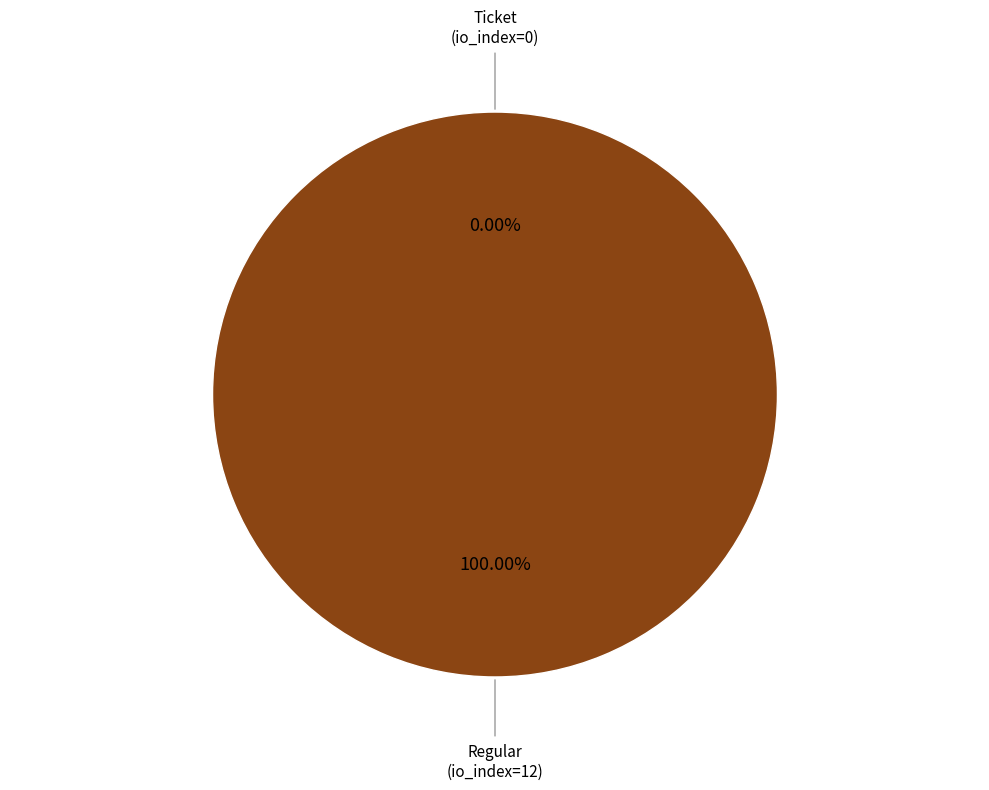

Which category accounts for the majority?

Regular (io_index=12)